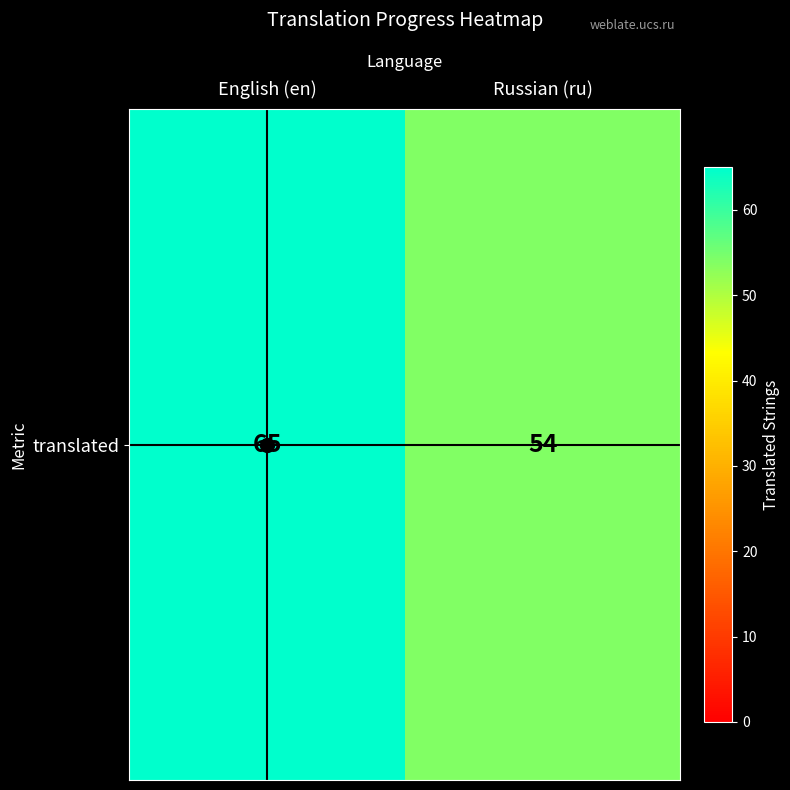

What is the sum of all values?

119